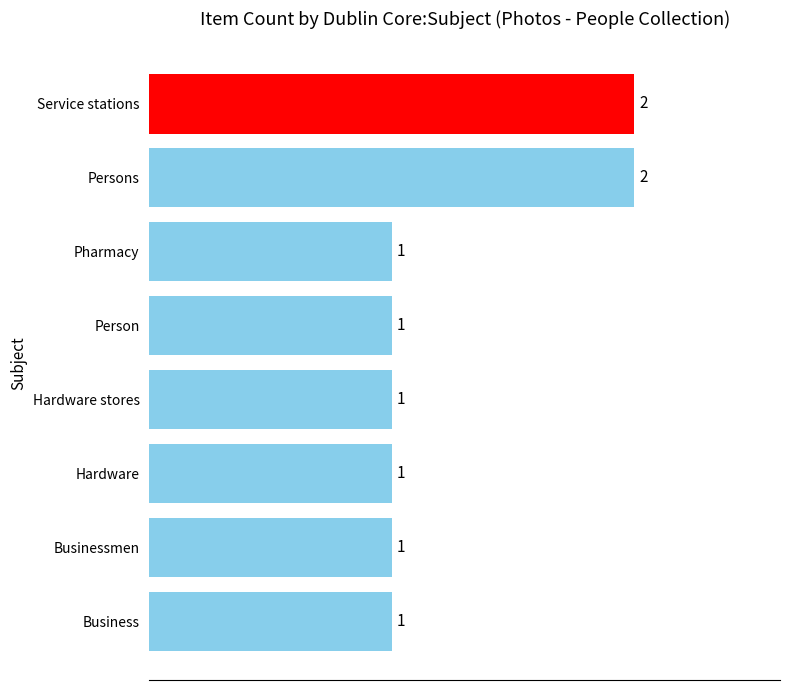

Count the values in the range 1 to 2.

8